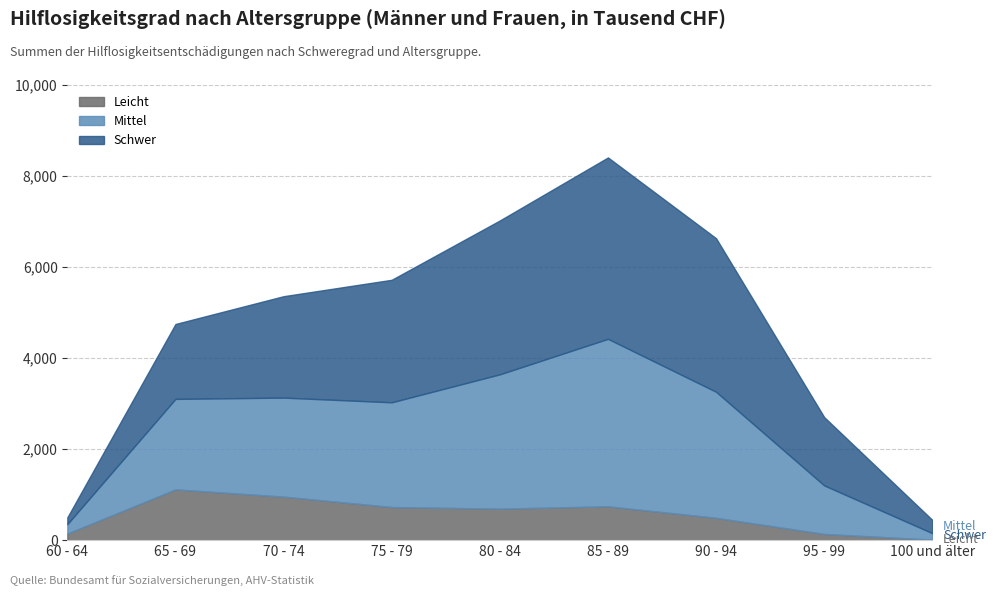

Read the Leicht value at 100 und älter.

10